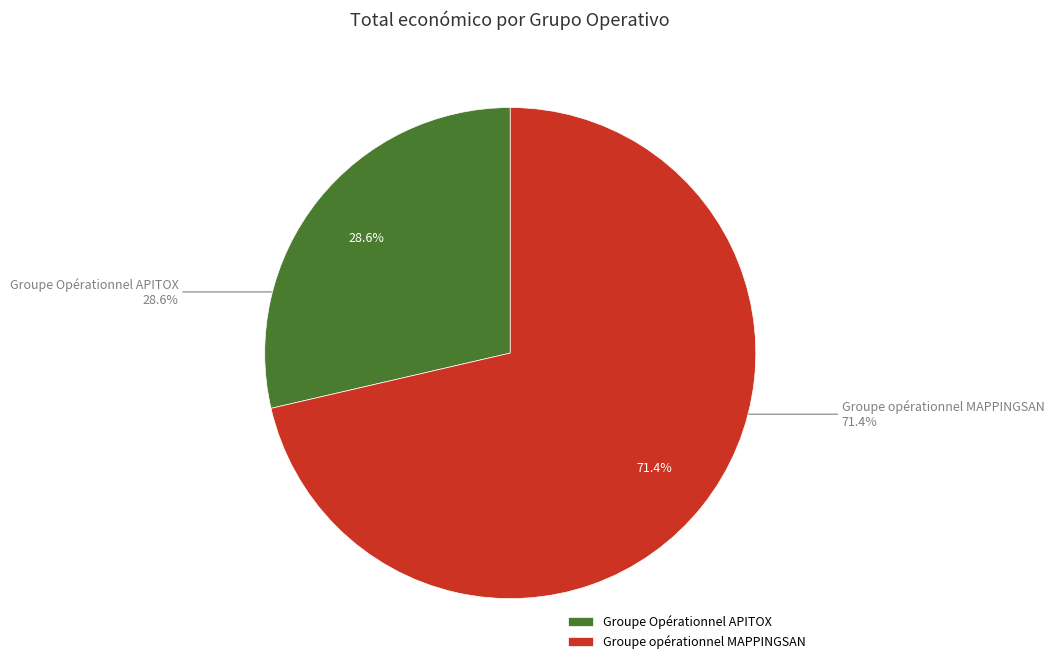

Does any single category account for the majority?

Yes